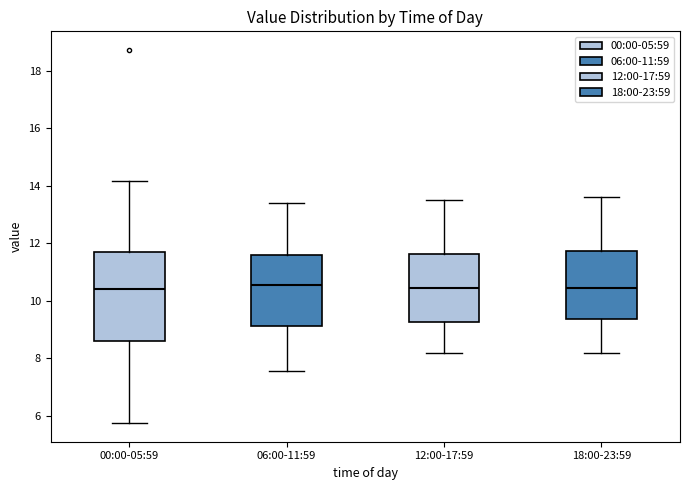

Comparing the boxes themselves (not the whiskers), which one is the tallest?

00:00-05:59